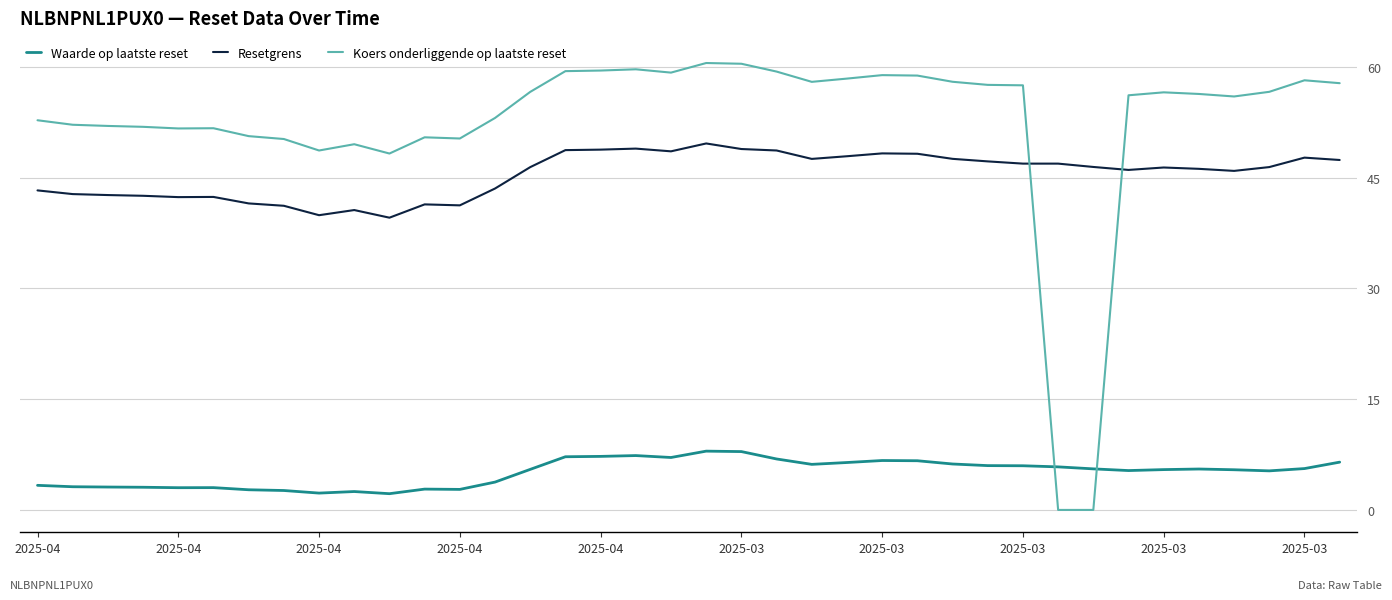

What is the maximum value for Koers onderliggende op laatste reset?

60.5